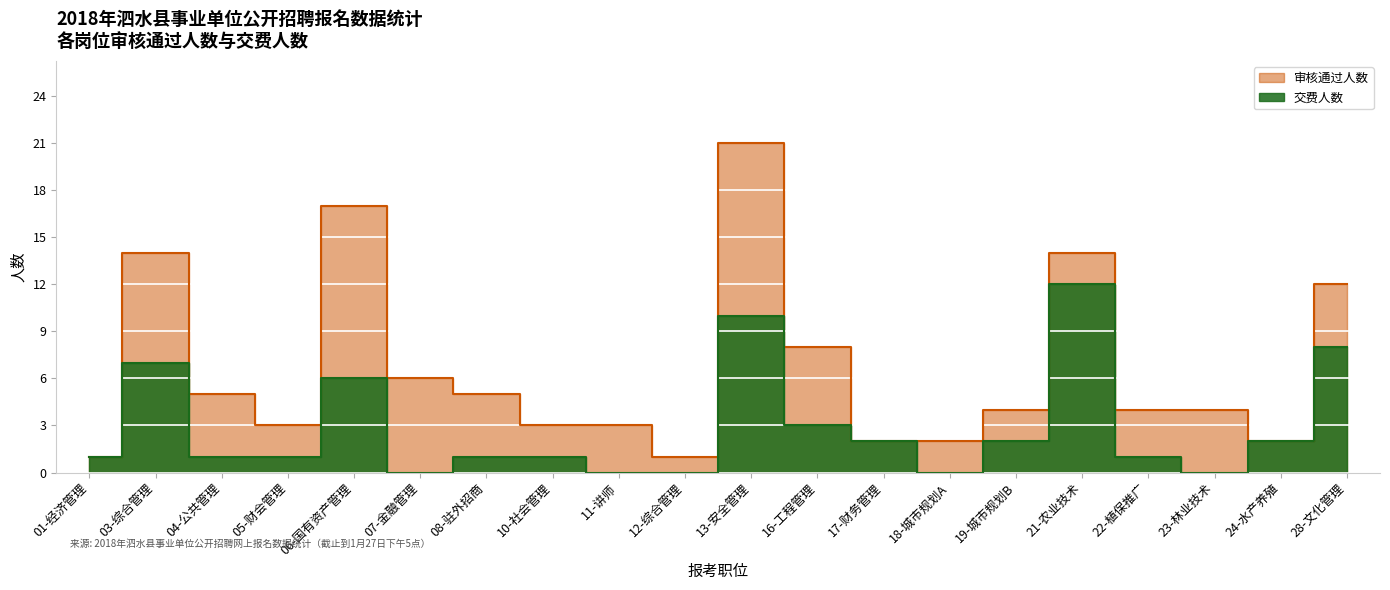

True or false: 审核通过人数 has a value of 14 at 21-农业技术.

True